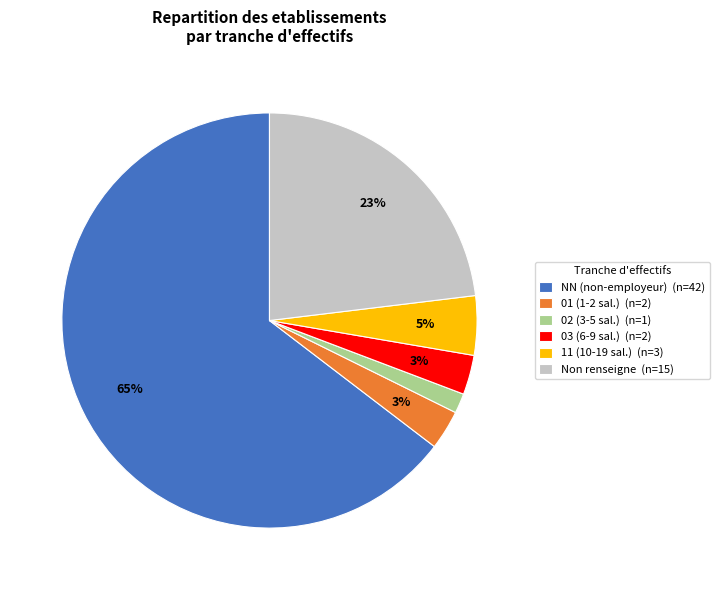

How many segments does this pie chart have?

6